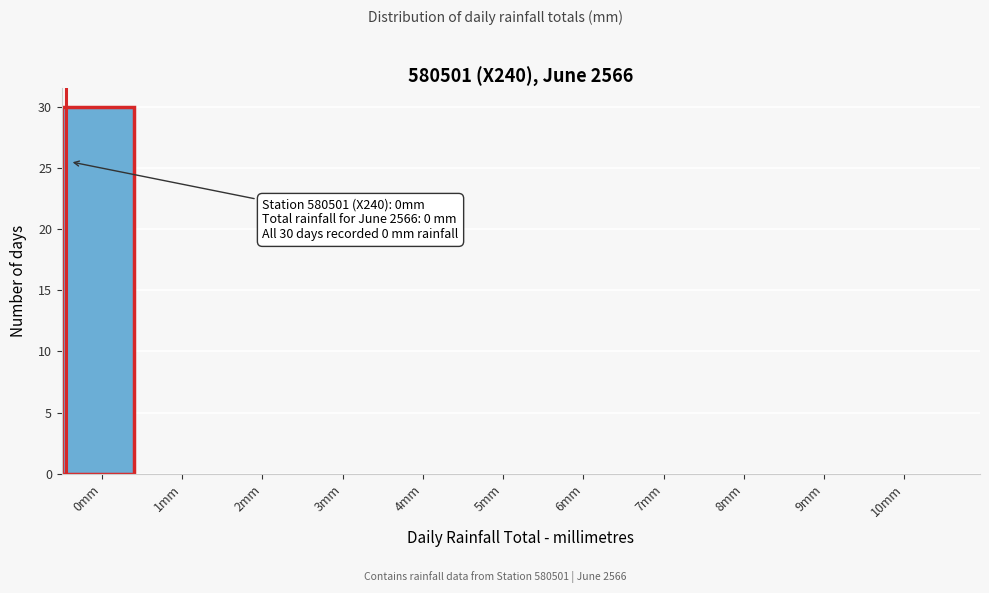

Reading left to right, extract all data points from this chart.

0mm=30	1mm=0	2mm=0	3mm=0	4mm=0	5mm=0	6mm=0	7mm=0	8mm=0	9mm=0	10mm=0